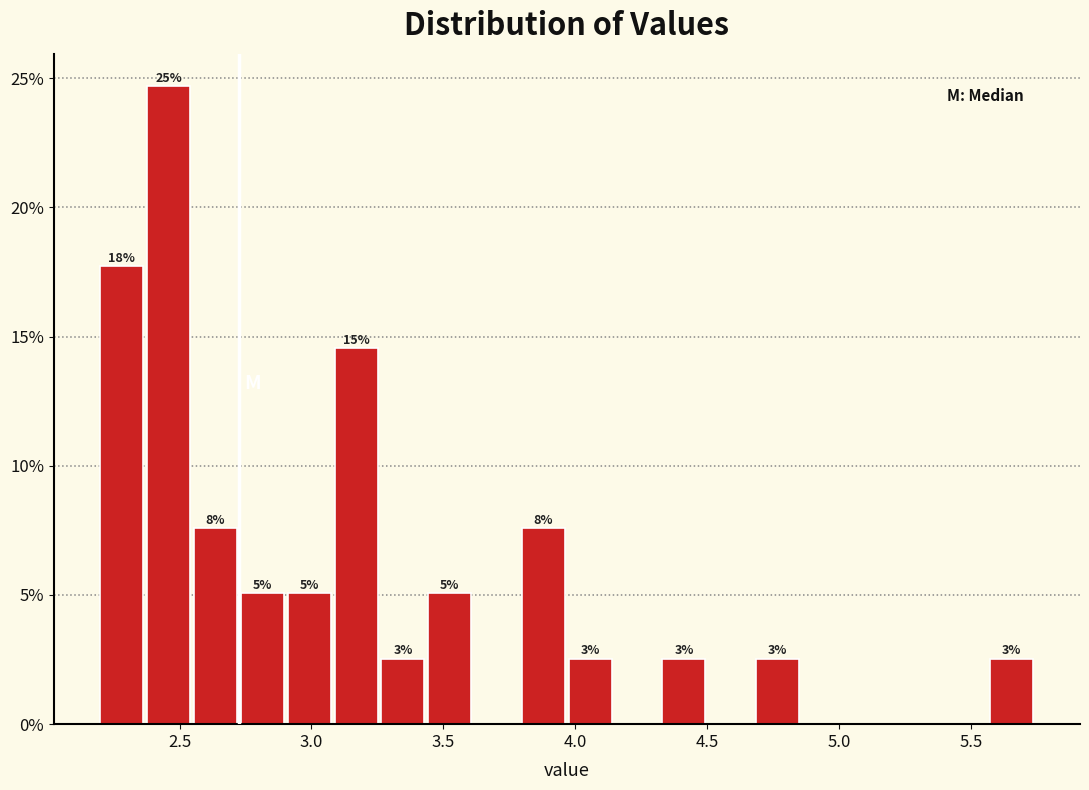

Around what value on the x-axis is the tallest bar? Give the approximate position of its centre, as read against the axis.

2.45